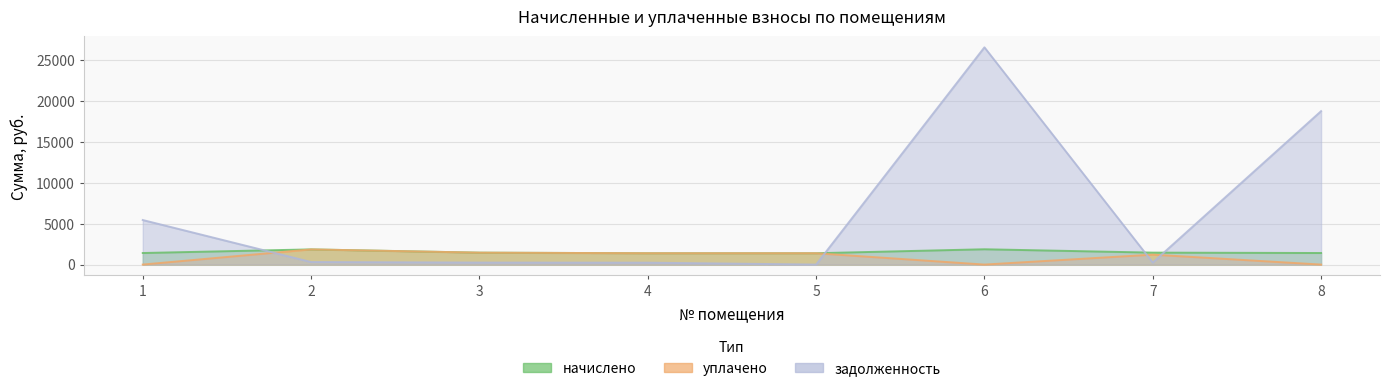

At 2, list the series in order from largest to smallest.

начислено, уплачено, задолженность